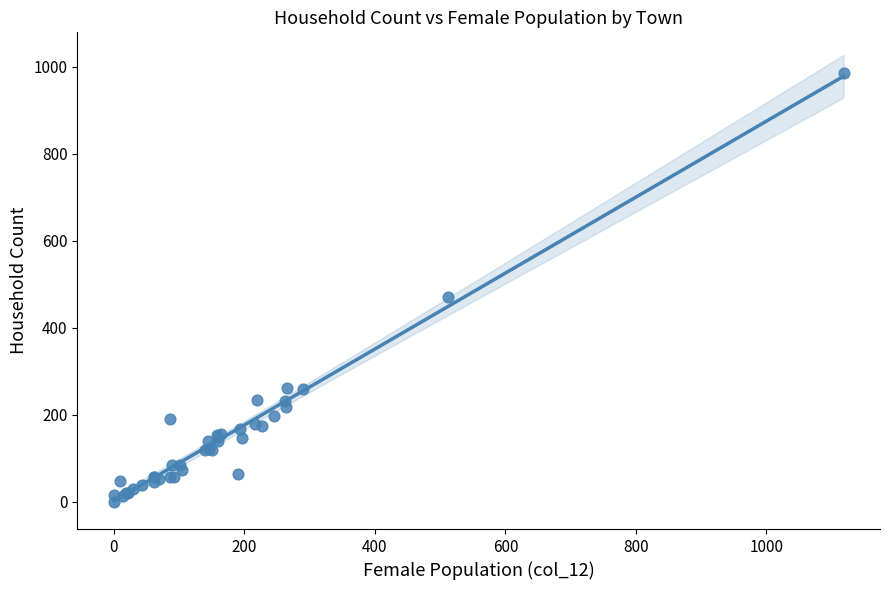

What Y value in the scatter plot is closest to 492?

470